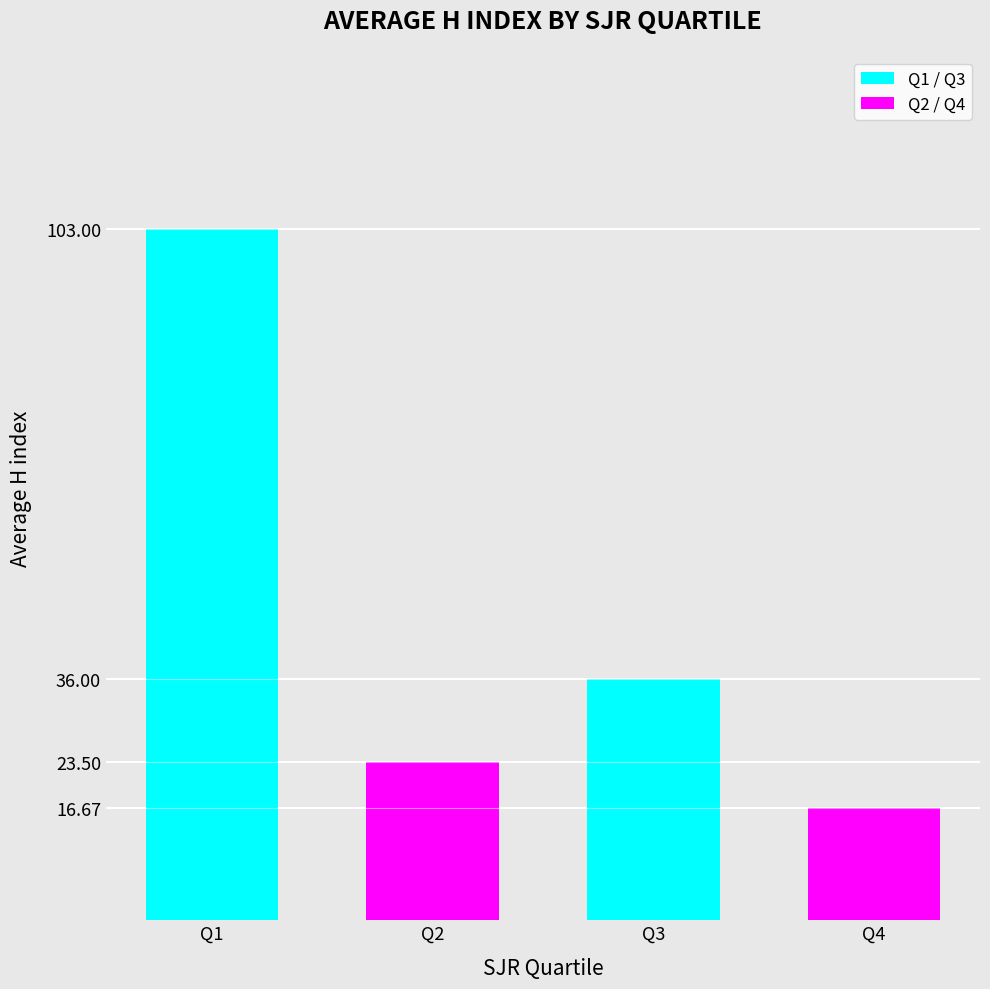

Which has a higher value, Q2 or Q4?

Q2